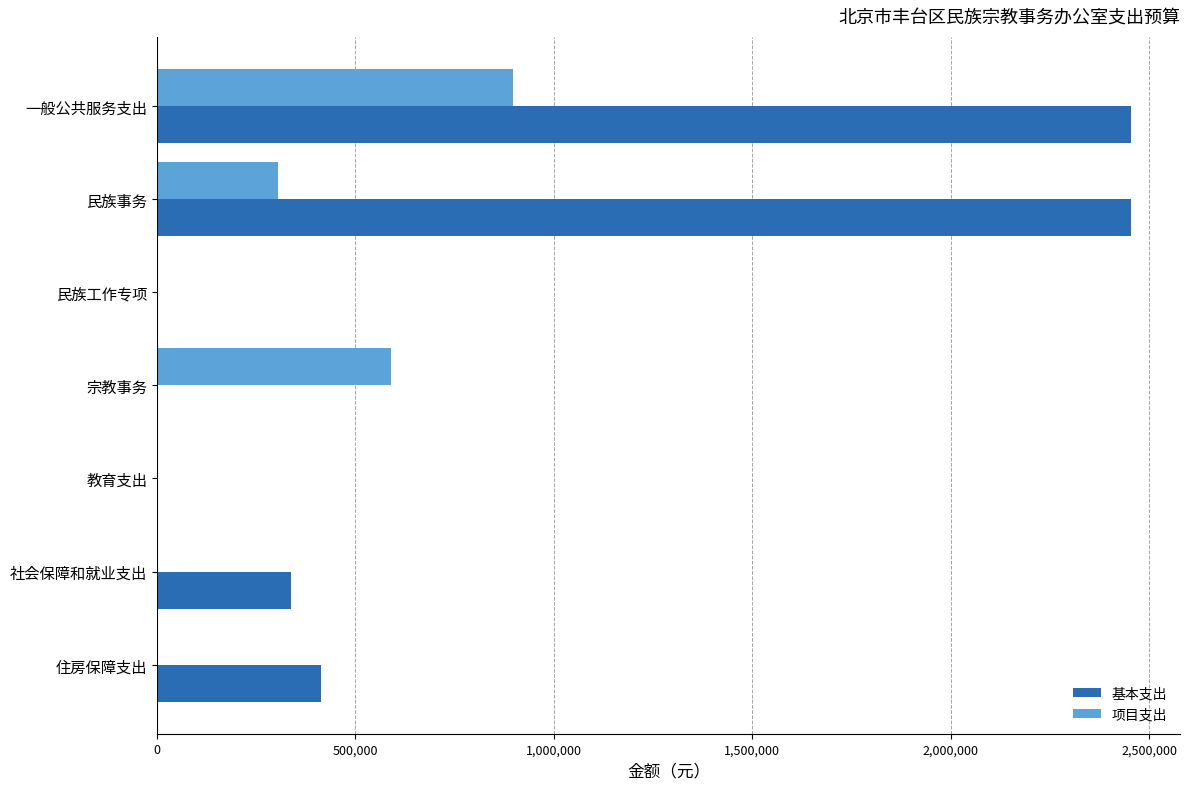

What is the highest value of the 项目支出 series?

896350